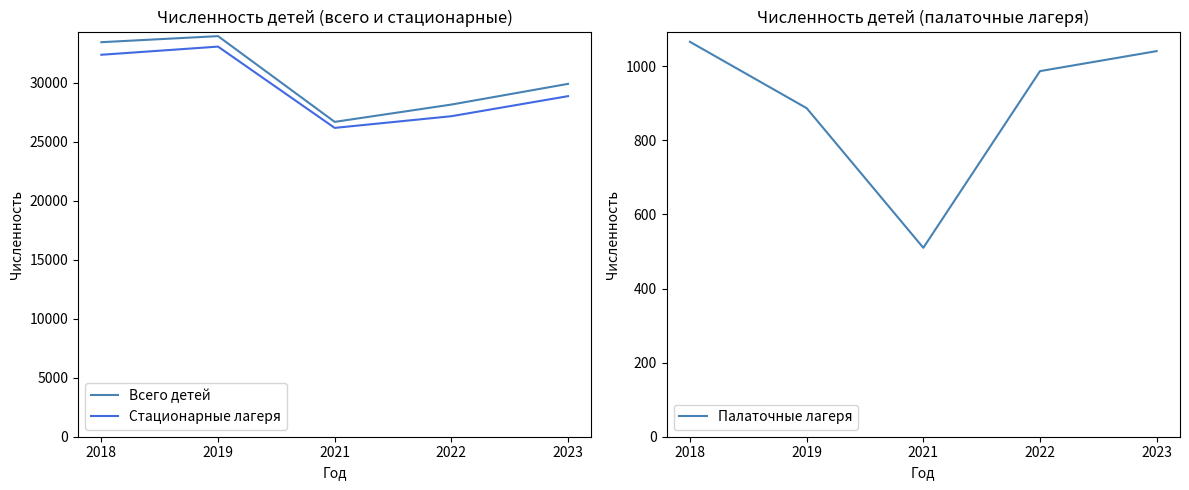

Is it true that Палаточные лагеря equals 987 at 2022?

True